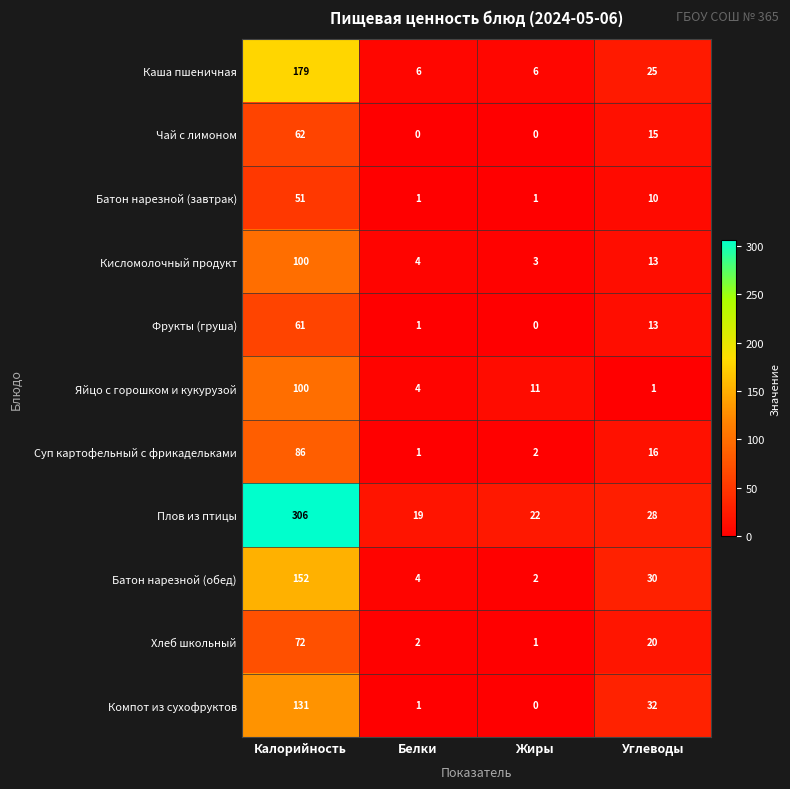

Which series has the largest total across all categories?

Плов из птицы